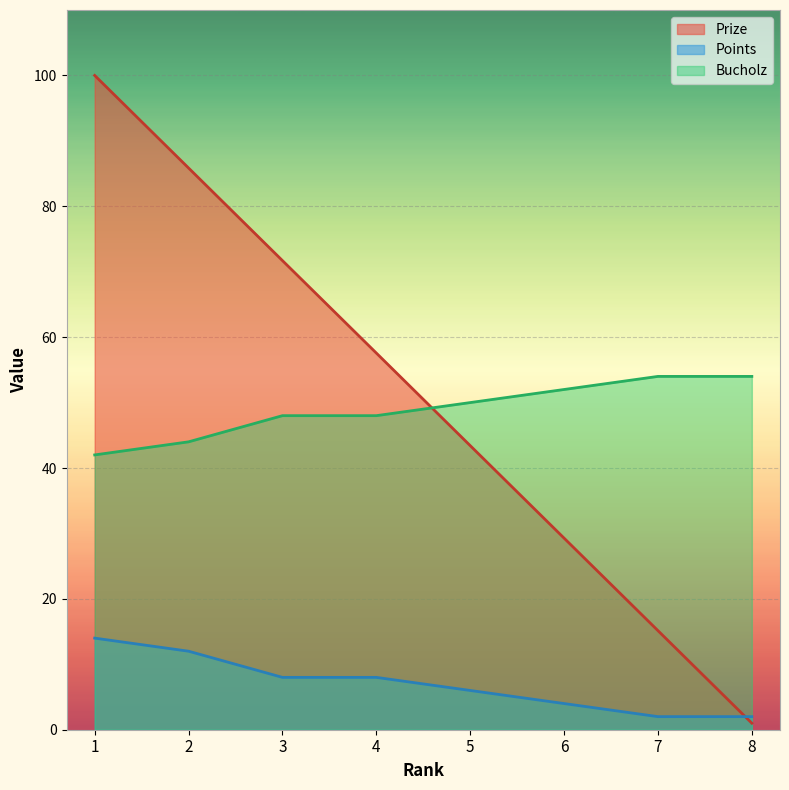

After their last crossing, which series has the higher values: Prize or Points?

Points